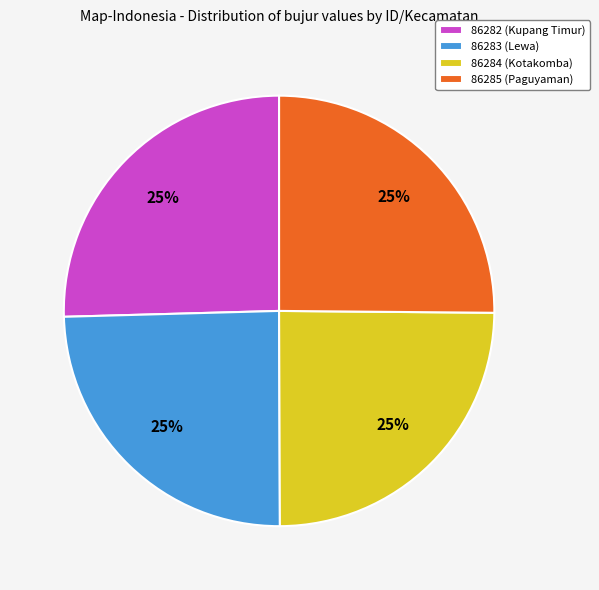

Does 86284 (Kotakomba) account for over 50% of the chart?

No